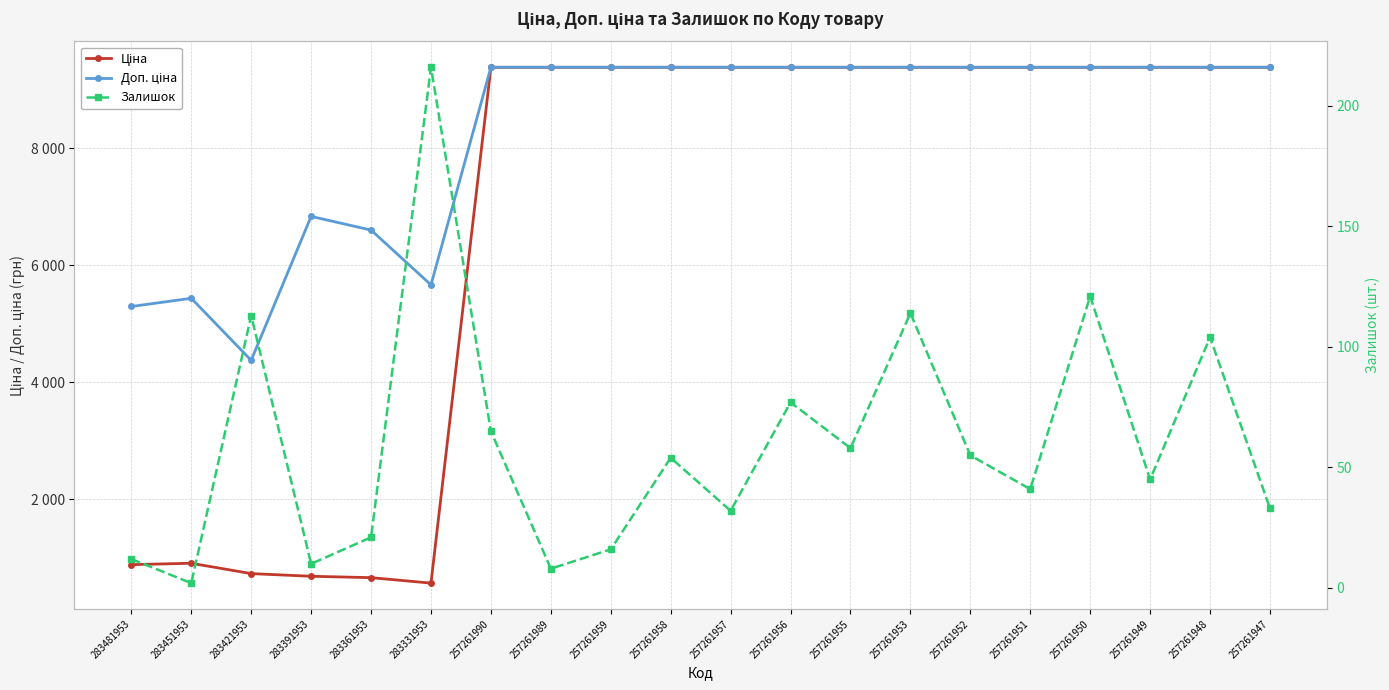

True or false: Залишок and Доп. ціна intersect in this chart.

False